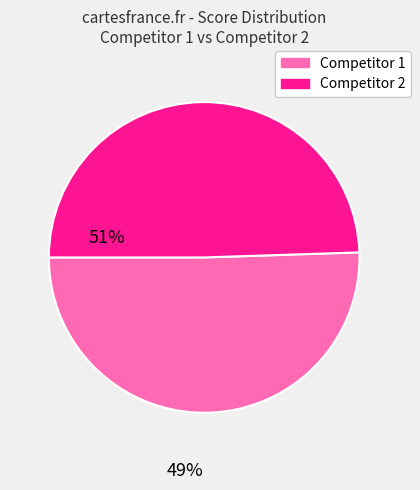

Is there a majority slice in this chart?

Yes